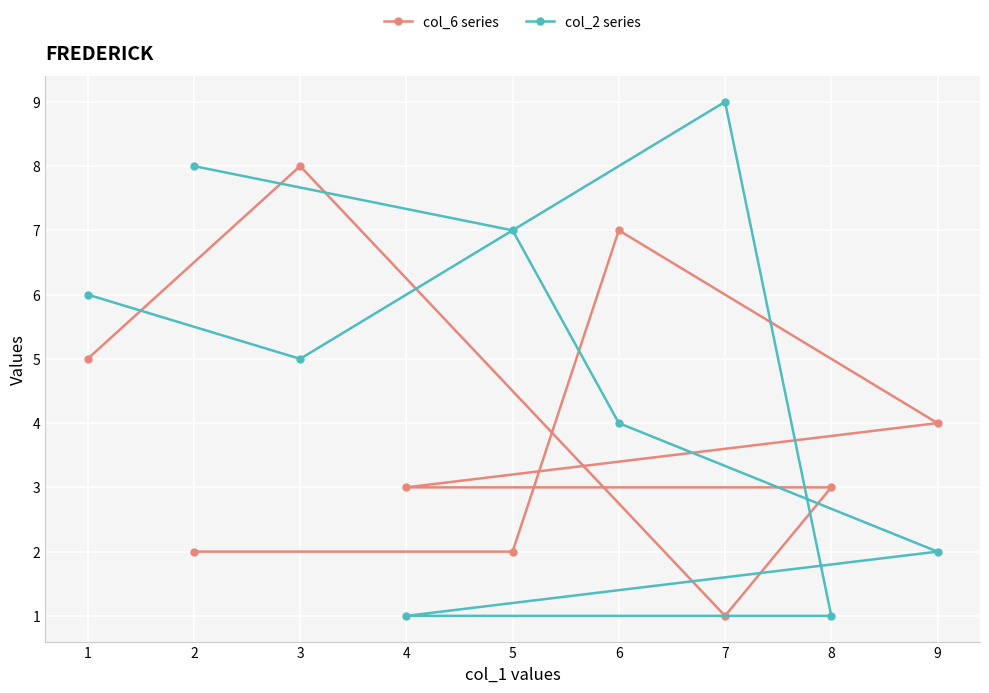

What is the minimum value for col_6 series?

1